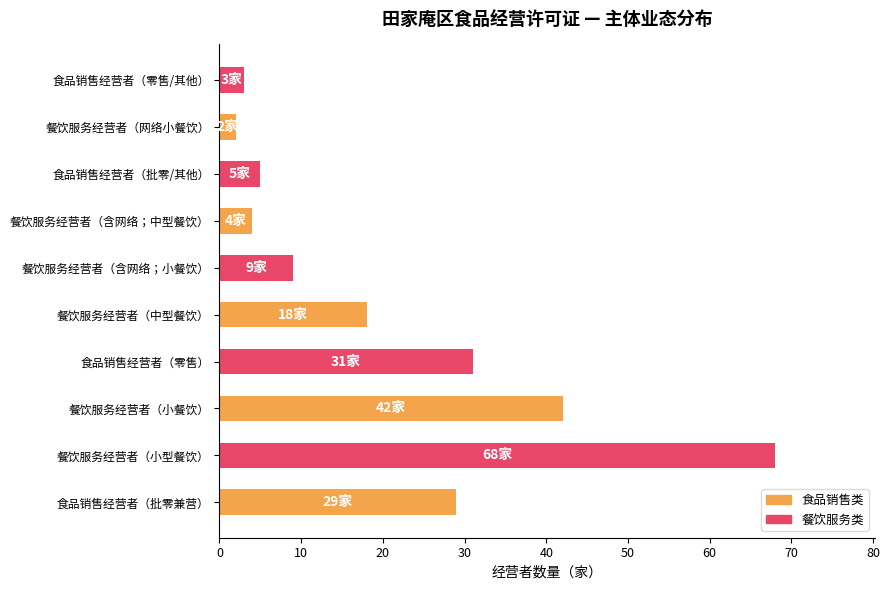

Reading bottom to top, extract all data points from this chart.

29	68	42	31	18	9	4	5	2	3